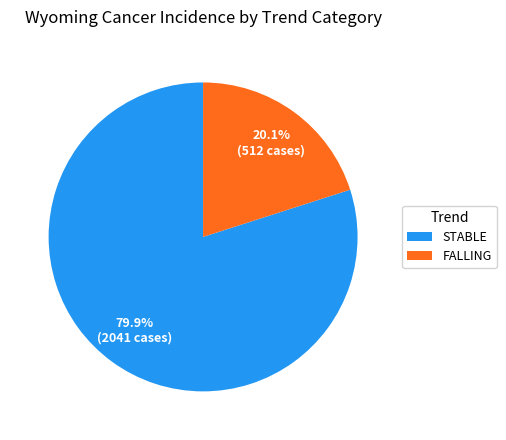

Is there a majority slice in this chart?

Yes